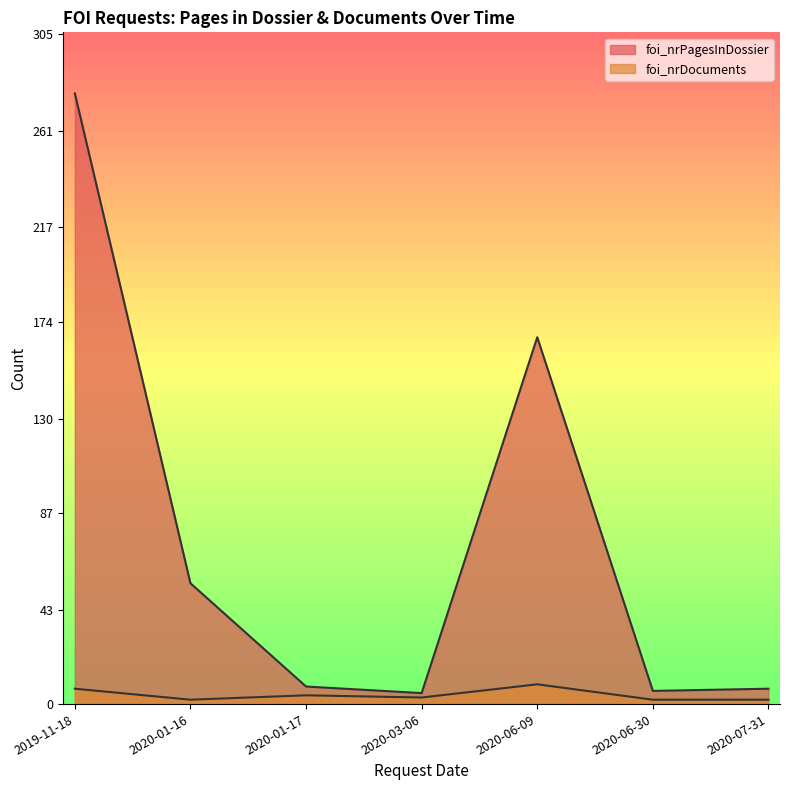

Does the chart display data point markers on the line(s)?

No